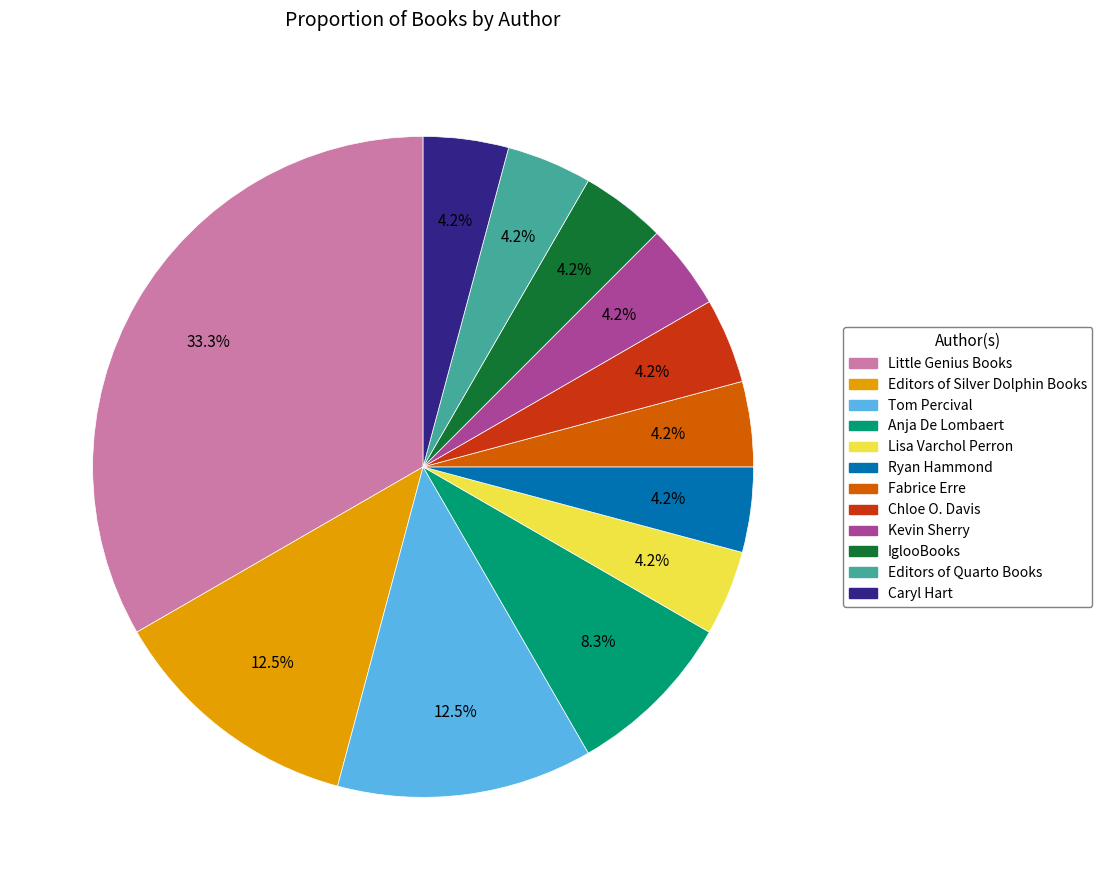

Which category has the biggest portion of the pie?

Little Genius Books